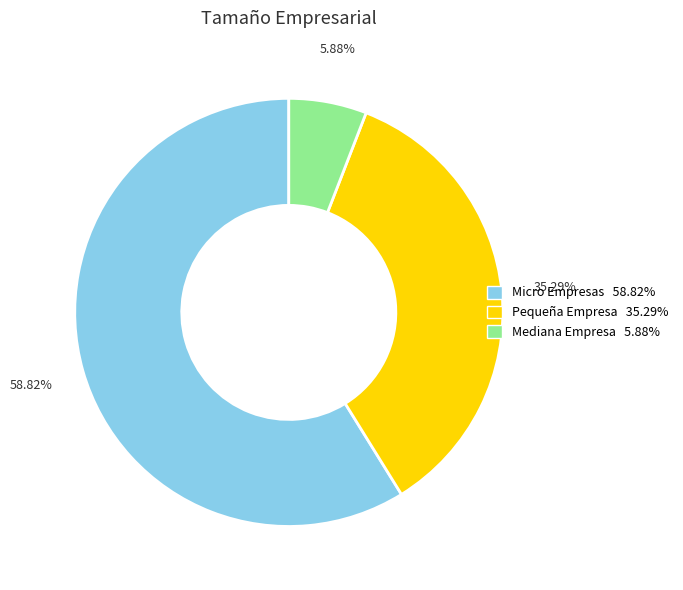

Does Micro Empresas represent more than half of the total?

Yes